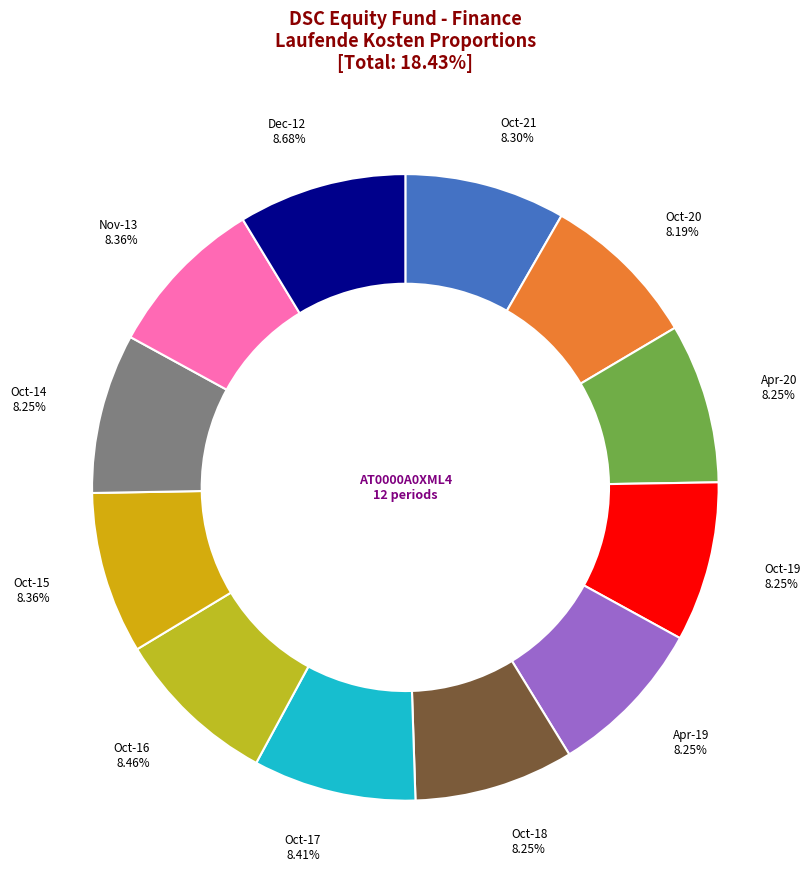

Is there a majority slice in this chart?

No